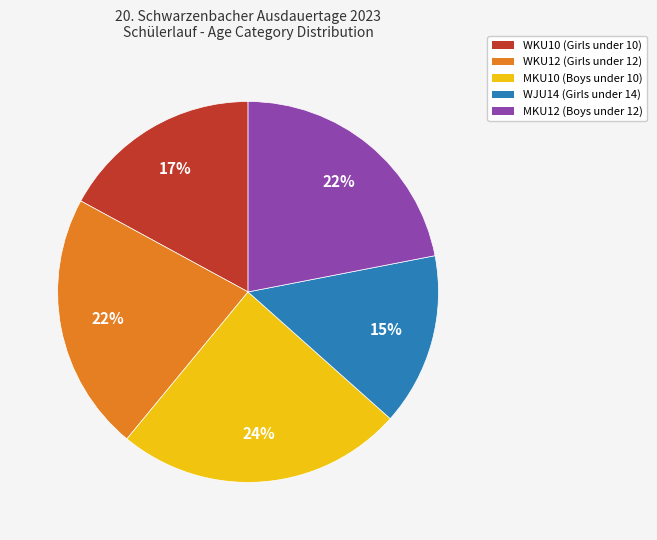

To the nearest percent, what percentage of the pie is MKU10?

24%